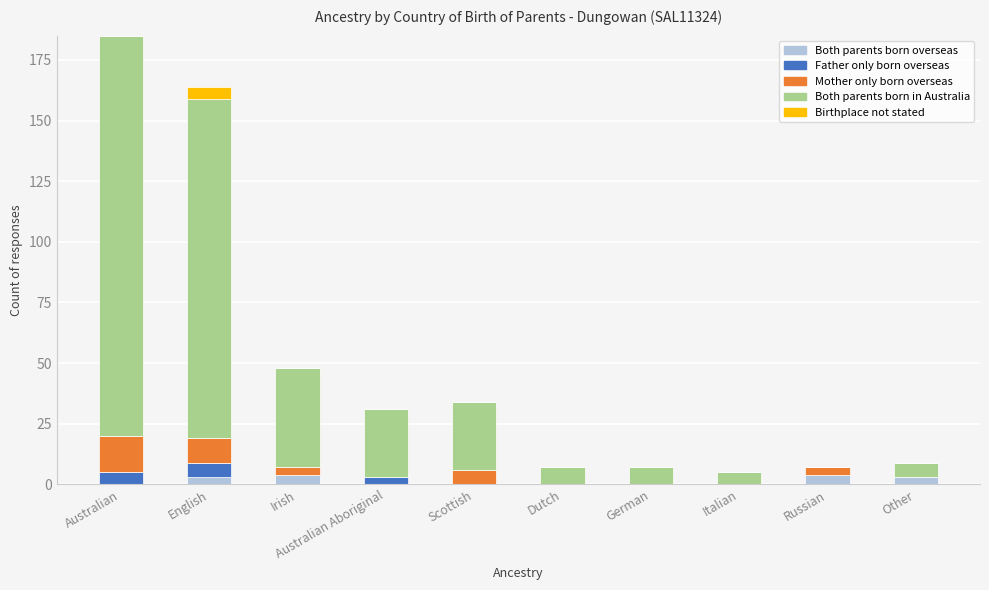

What is the total value across all series at German?

7